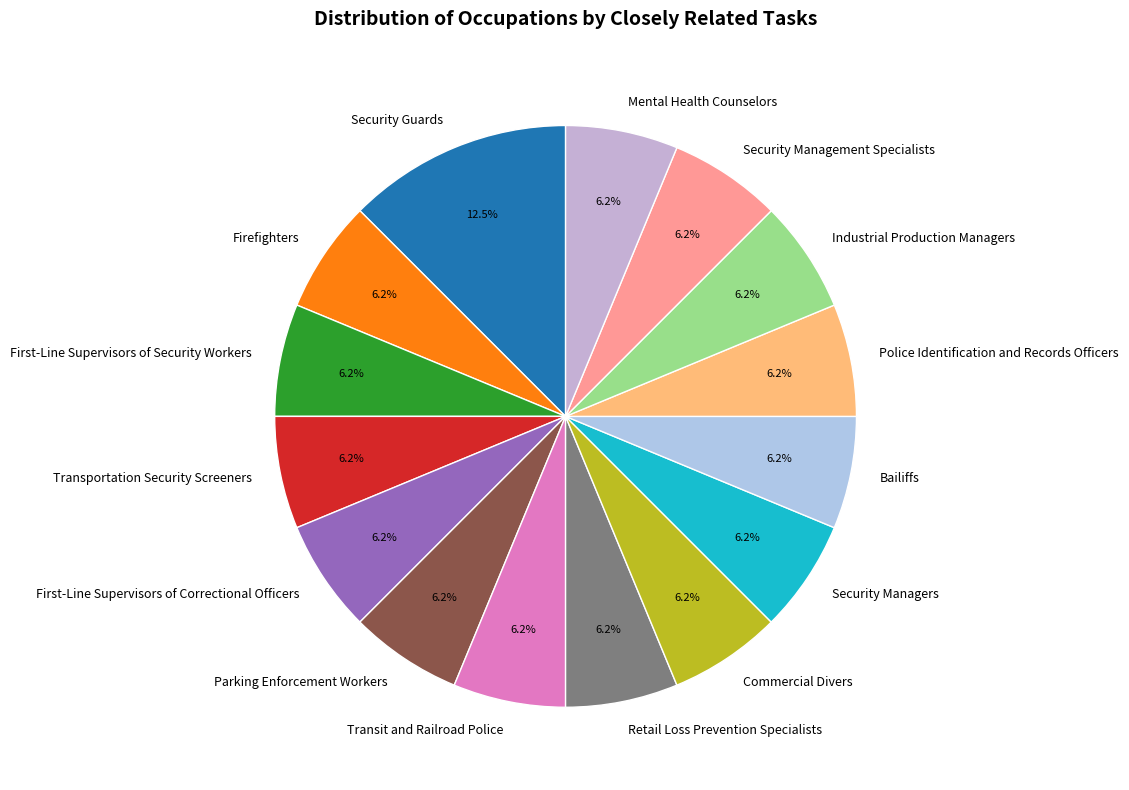

Is the sum of Transportation Security Screeners and Transit and Railroad Police greater than half?

No